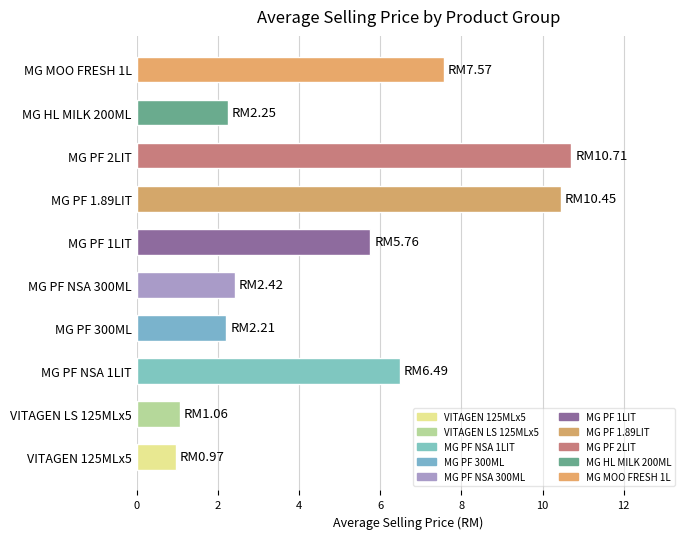

At which label is the value closest to 5?

MG PF 1LIT